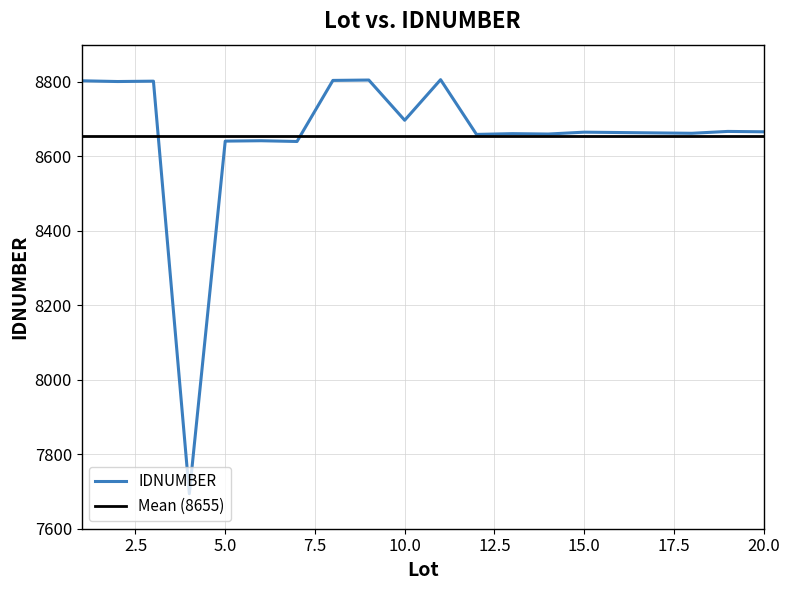

Between 10 and 15, which is larger?

10